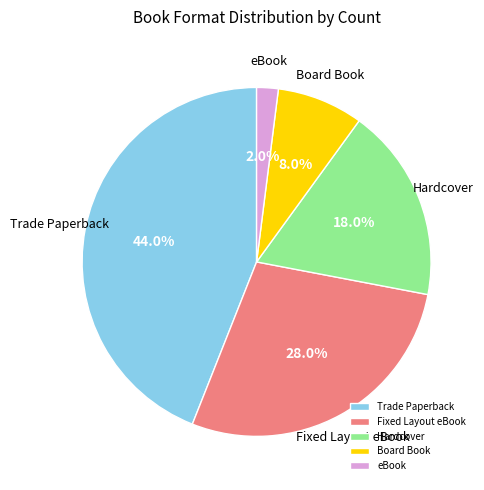

How many slices are in this pie chart?

5